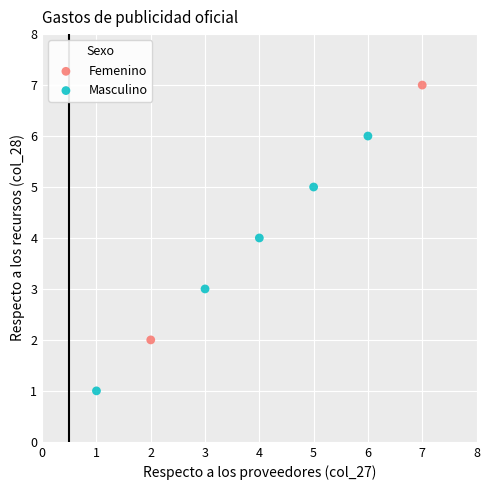

Which series contains the highest Y value?

Femenino